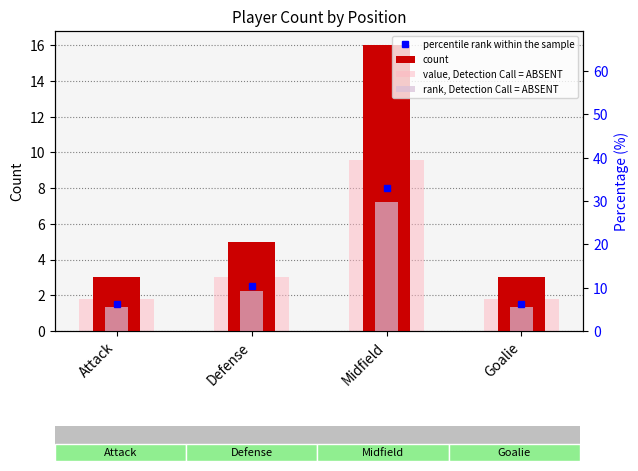

Which series has the widest spread of values?

count